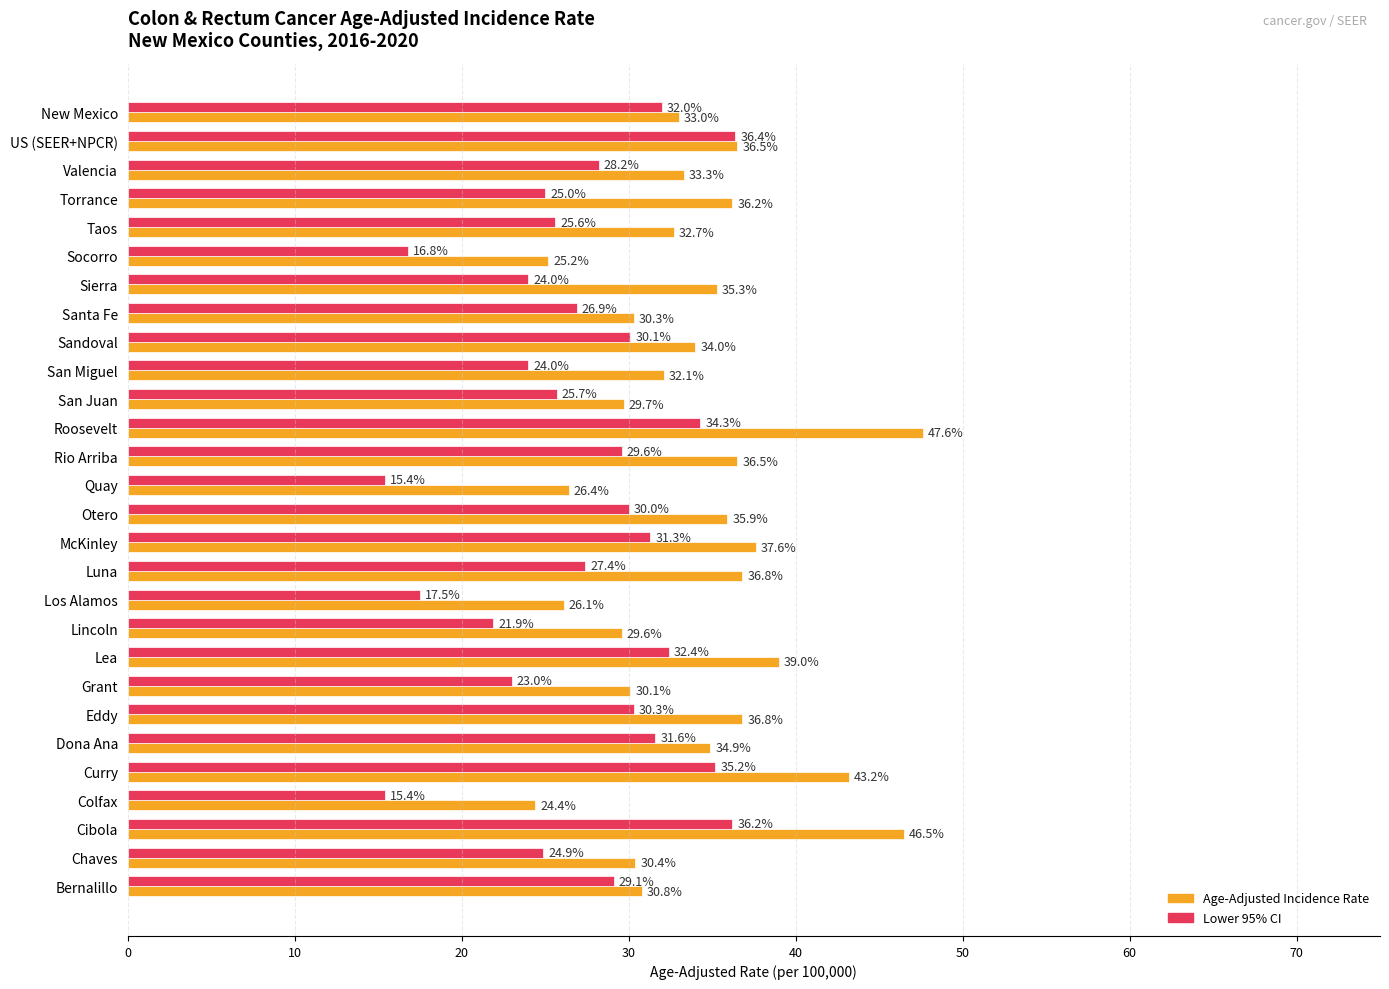

At which label is Age-Adjusted Incidence Rate closest to 36?

Otero